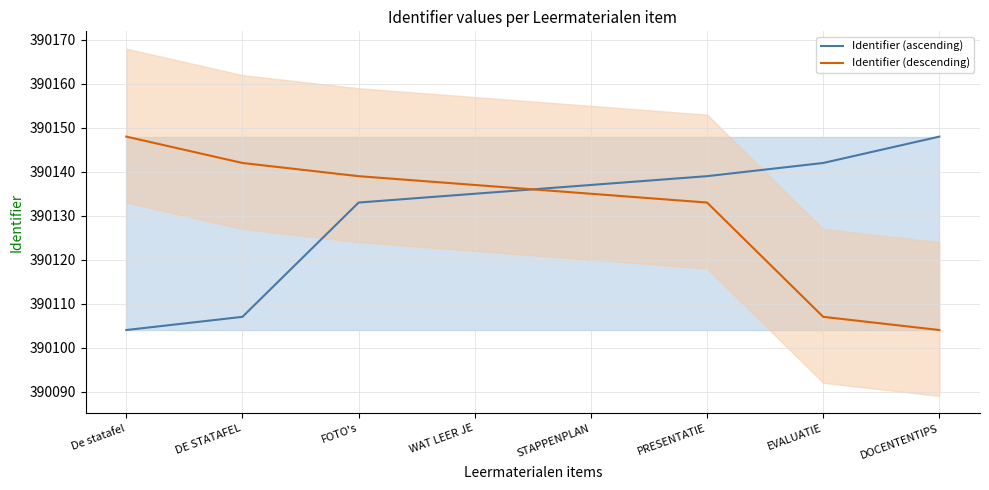

Is the value of Identifier (descending) at STAPPENPLAN greater than the value of Identifier (ascending) at DOCENTENTIPS?

No